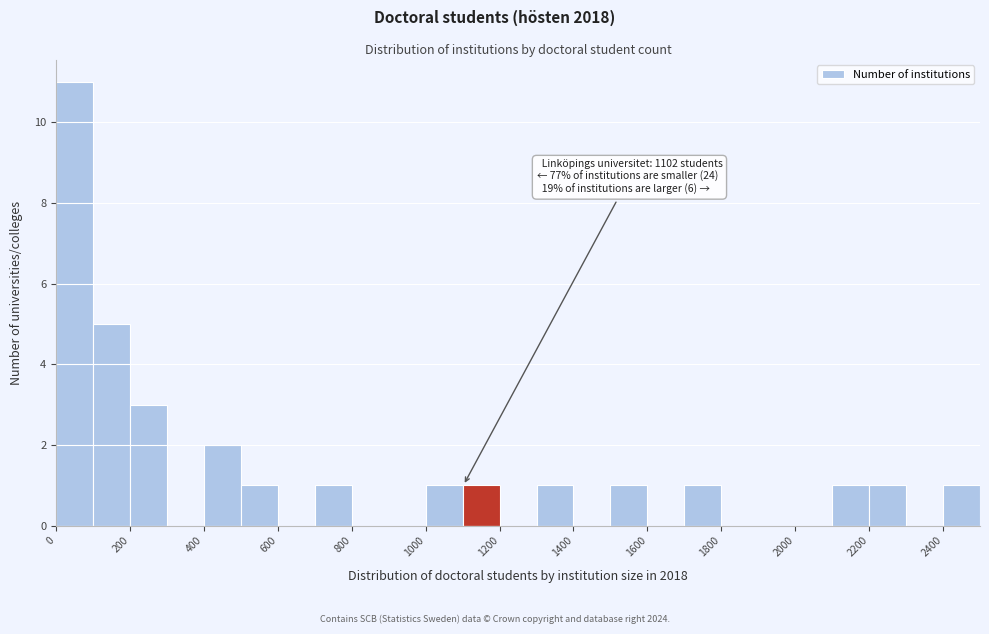

Which range on the x-axis has the tallest bar?

0 to 100